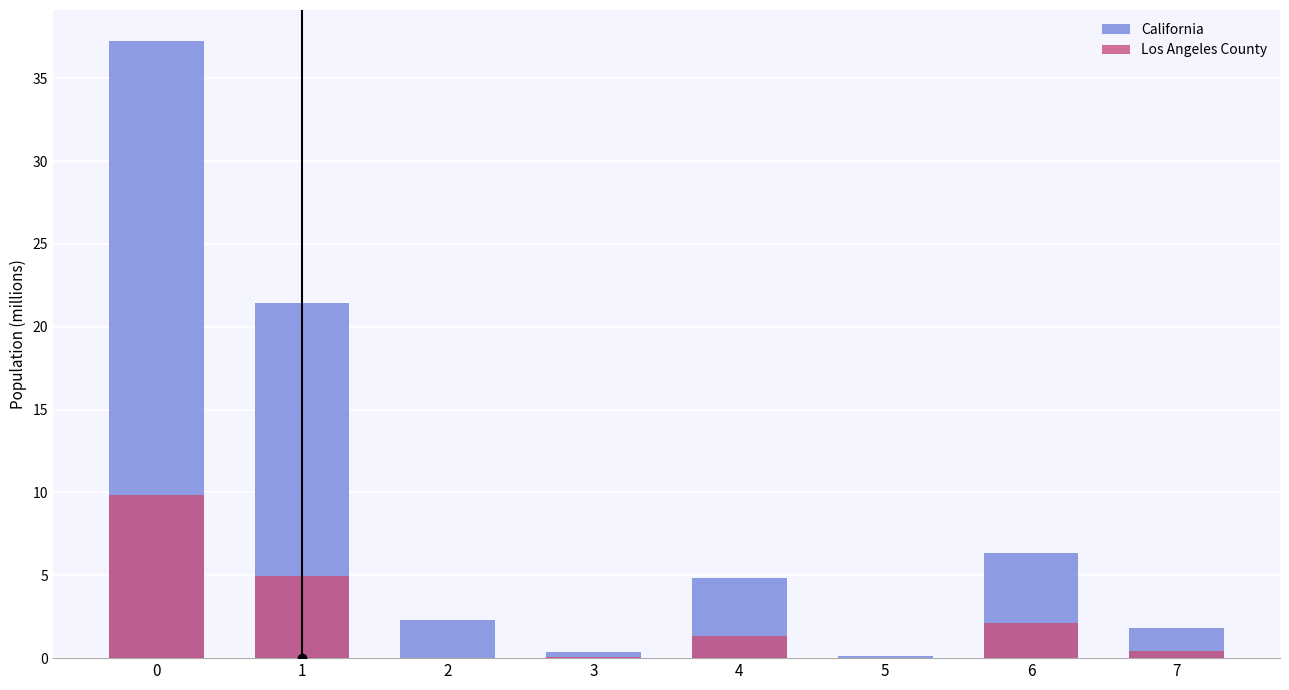

Does the chart contain any negative values?

No